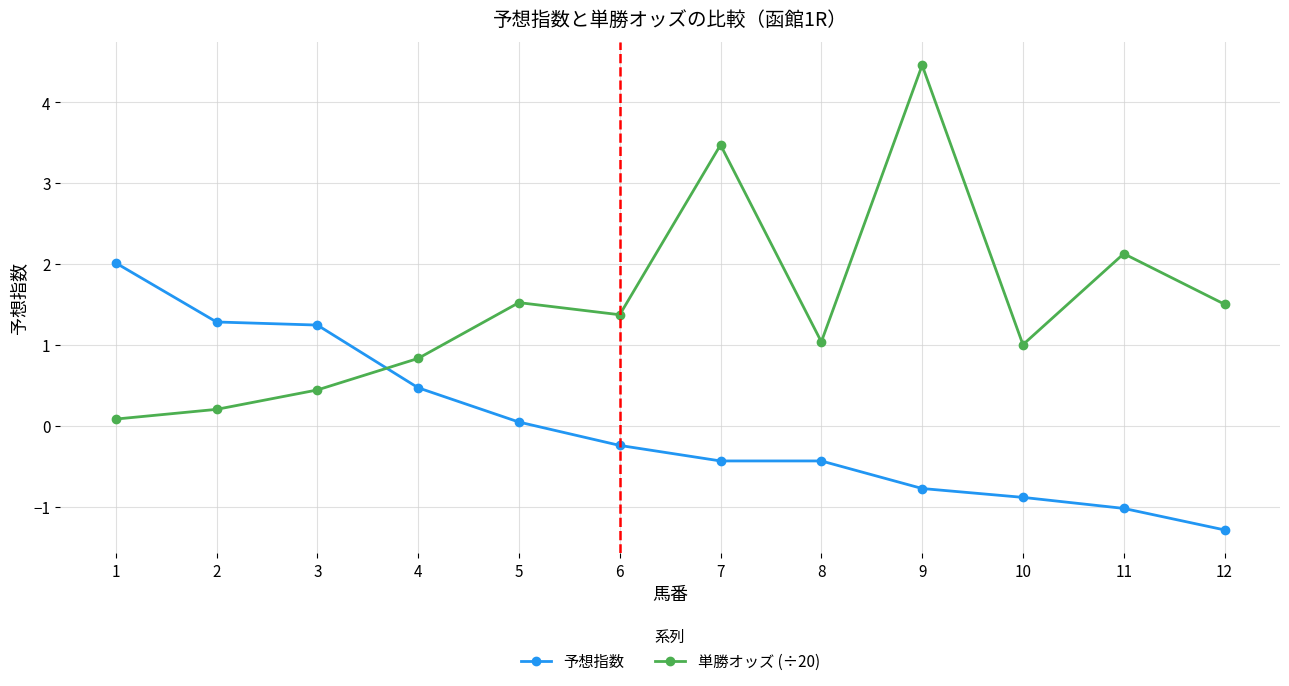

Read the 予想指数 value at 7.

-0.4